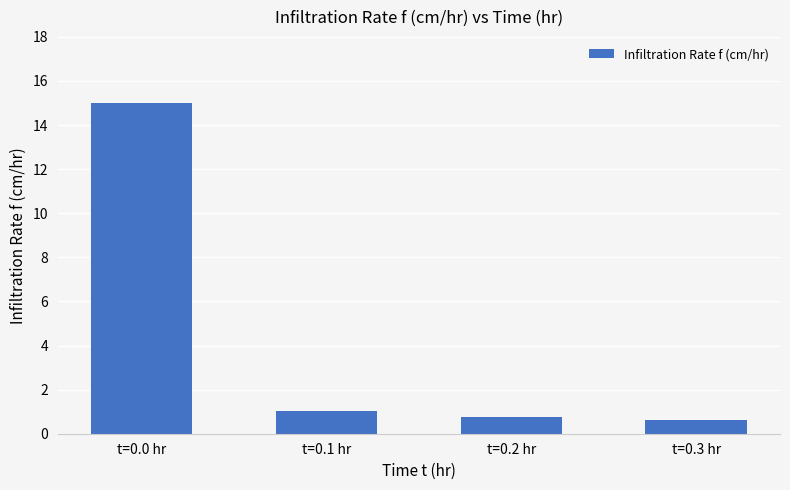

What is the change in value from t=0.0 hr to t=0.3 hr?

-14.4